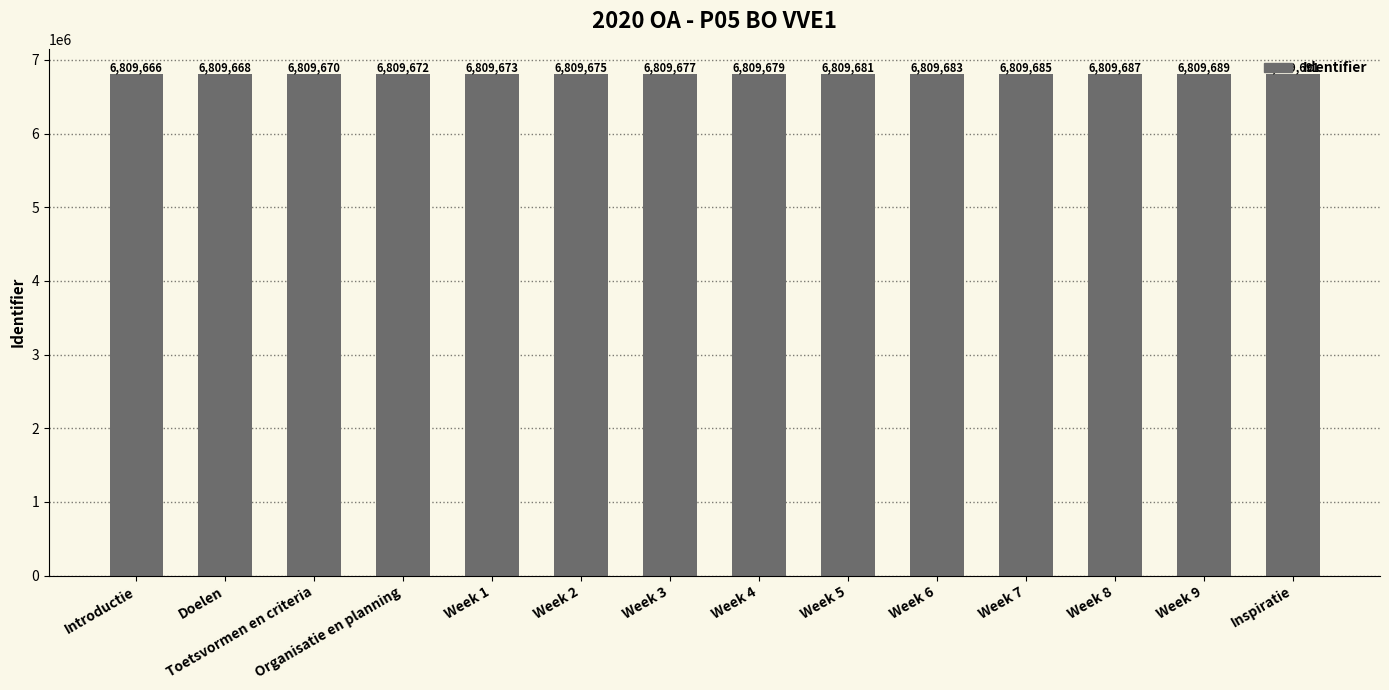

What is the smallest value displayed?

6809666